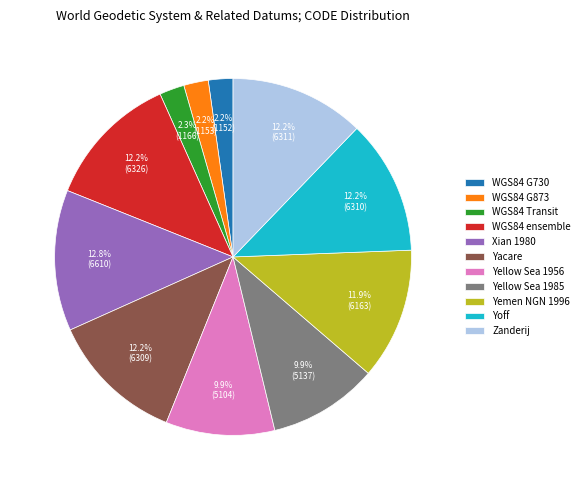

How many segments does this pie chart have?

11